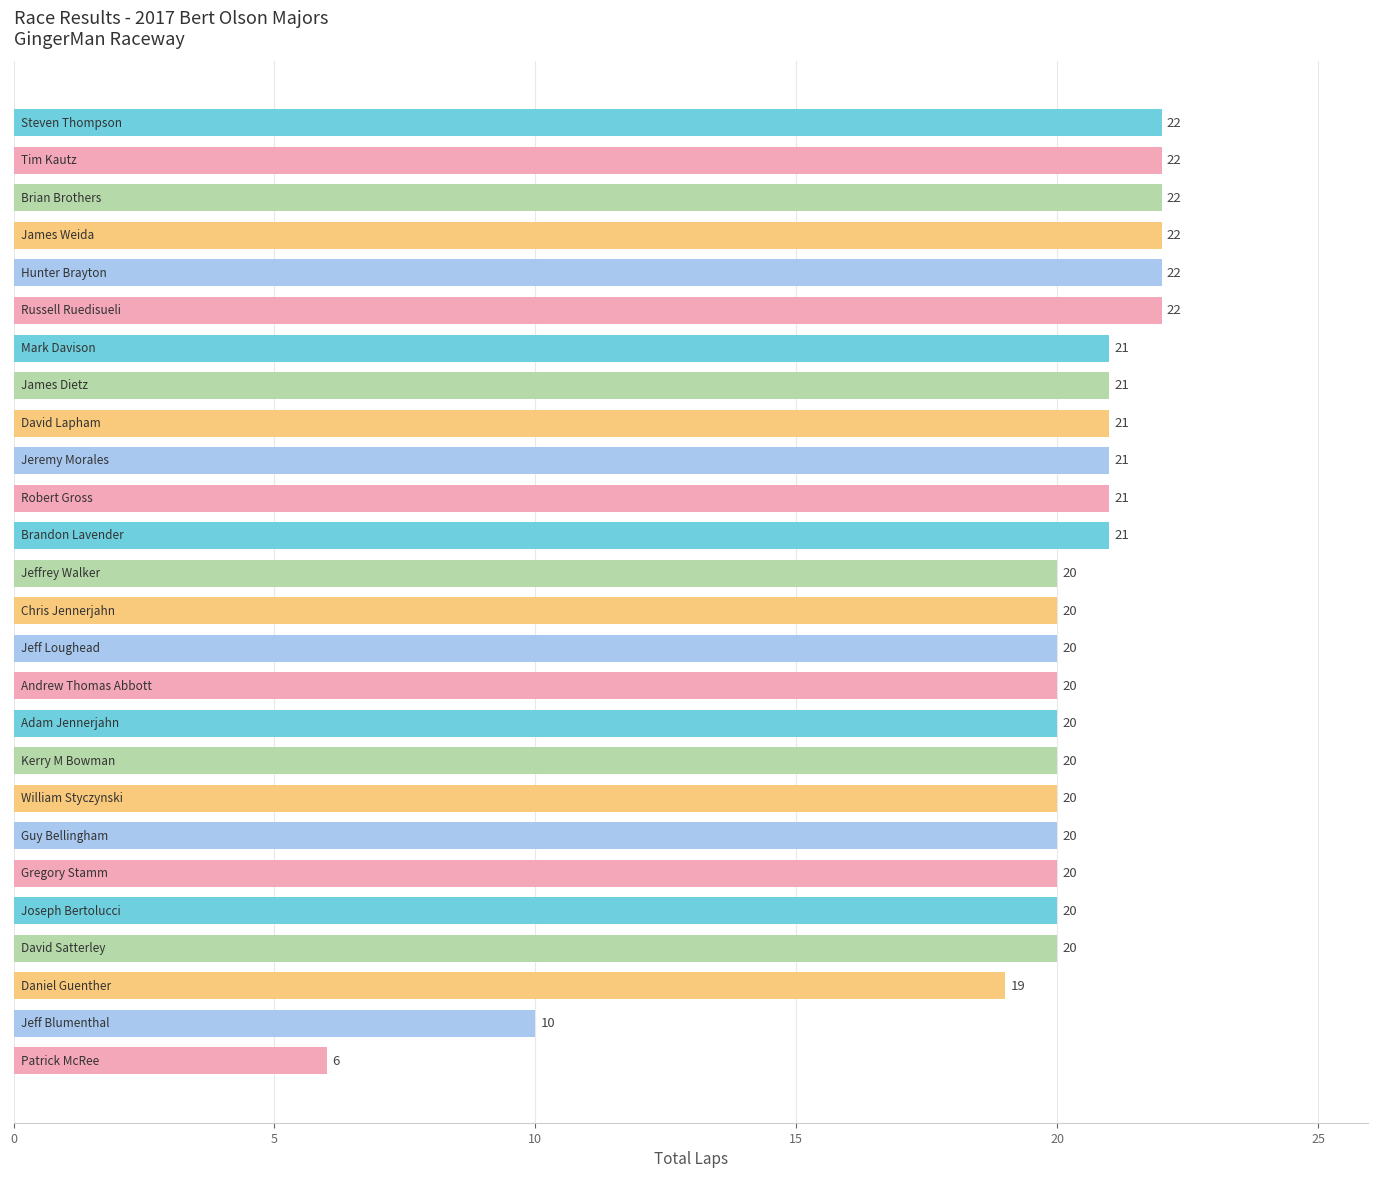

What is the smallest value displayed?

6